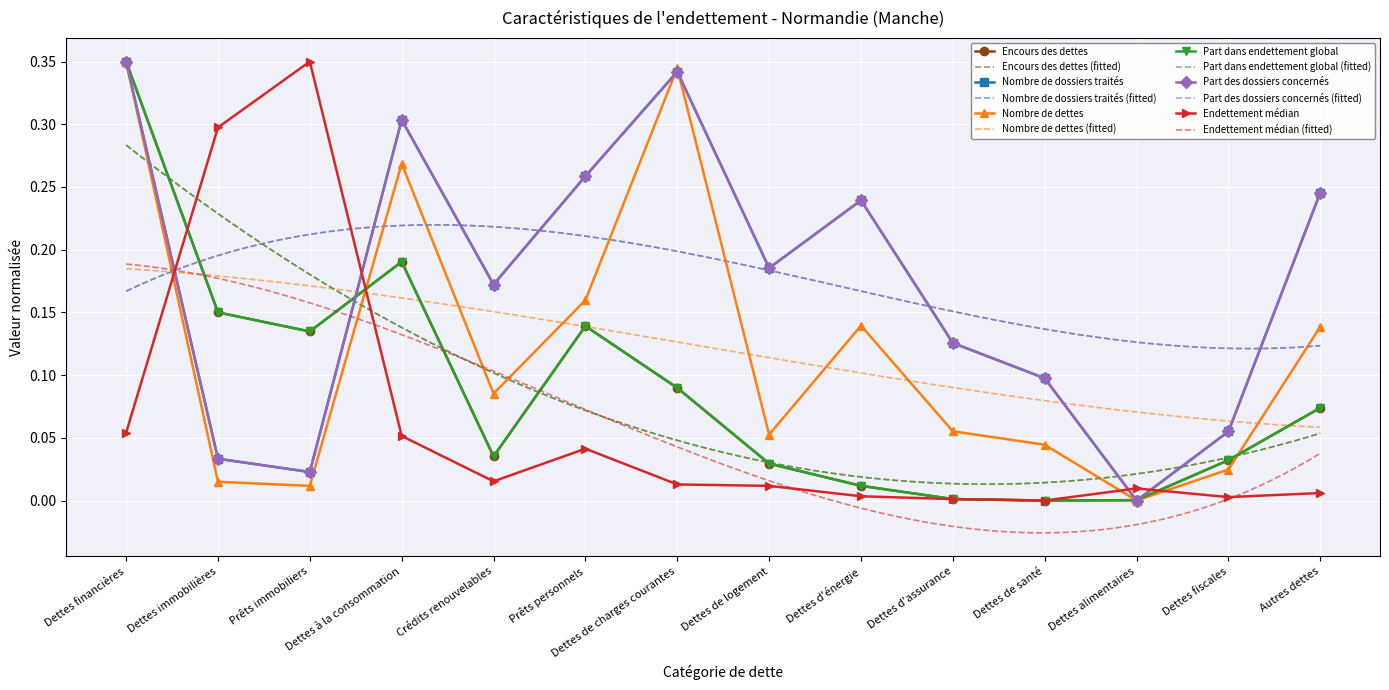

What position from the right is Crédits renouvelables?

10